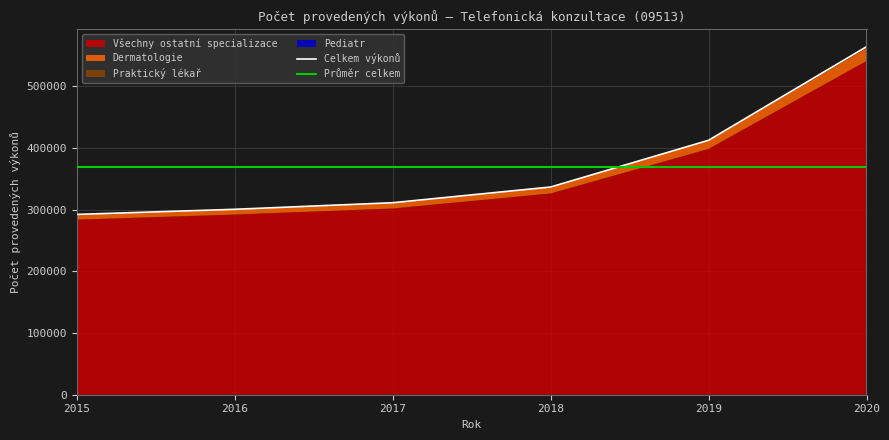

What is the difference between the maximum and minimum values in the Pediatr series?

176